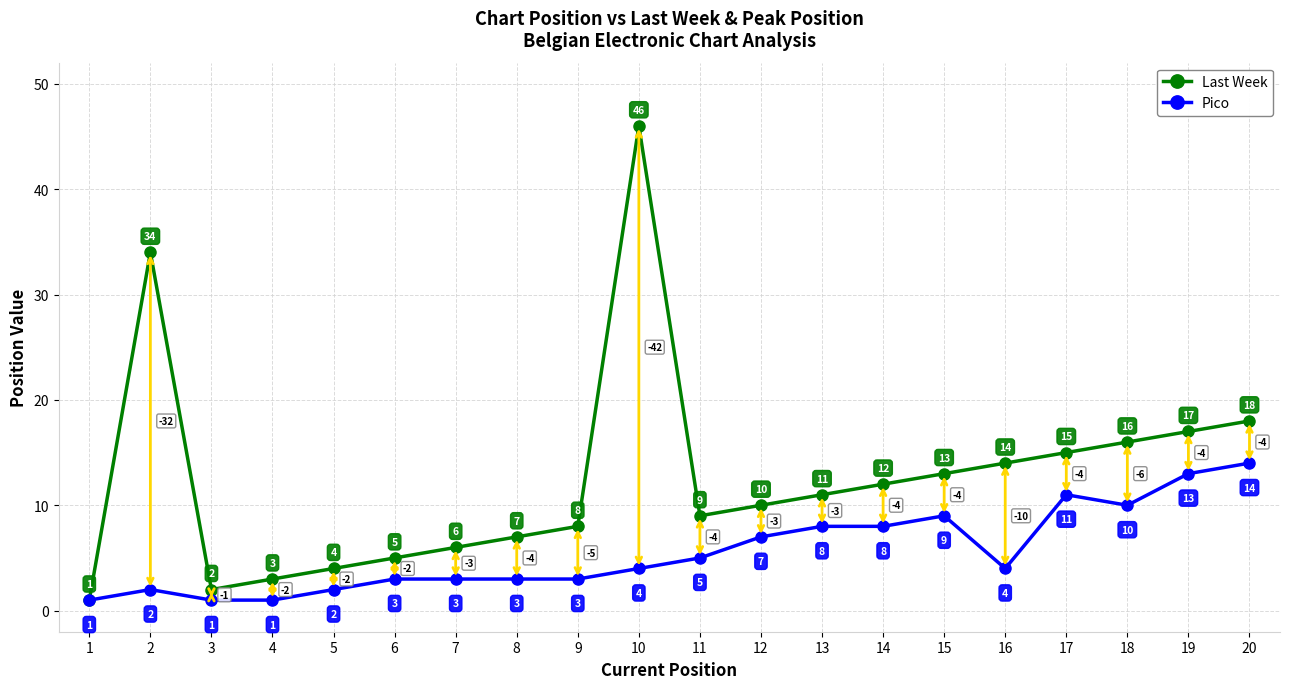

What is the average value of the Last Week series?

13